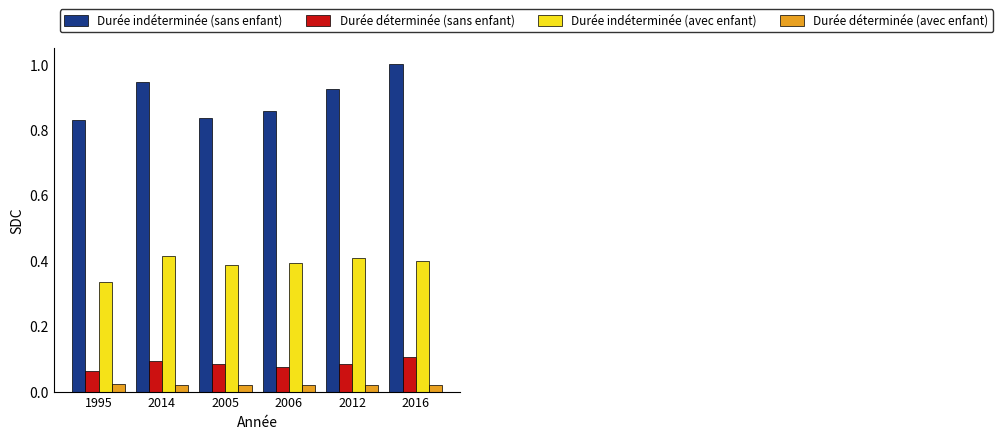

Which series has the largest range (max minus min)?

Durée indéterminée (sans enfant)